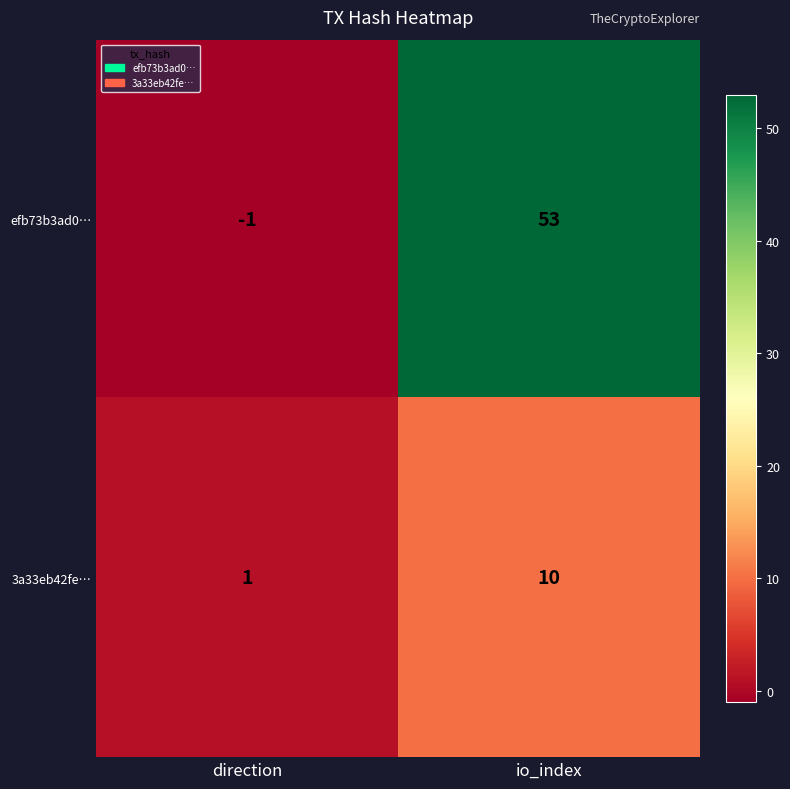

At which category is the sum across all series the highest?

io_index